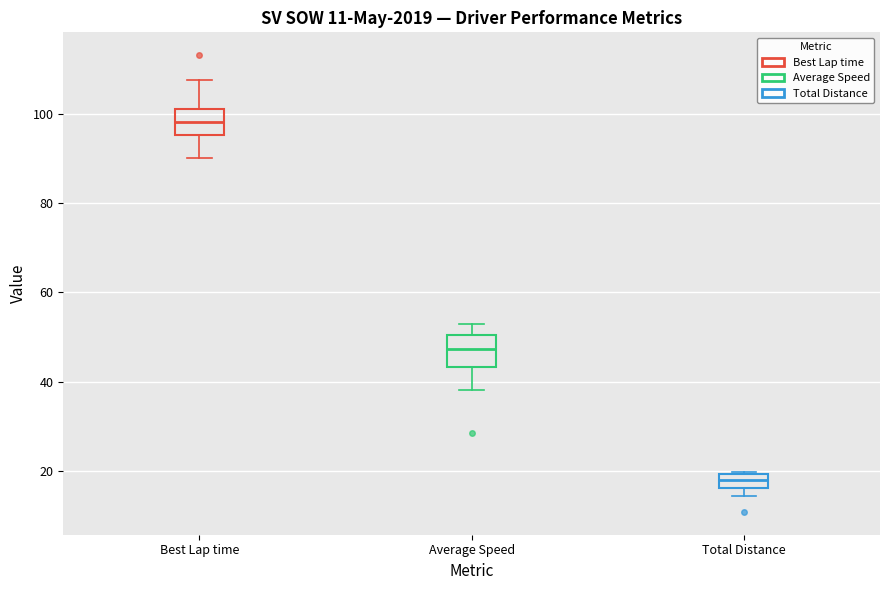

Which box has the lowest median line?

Total Distance